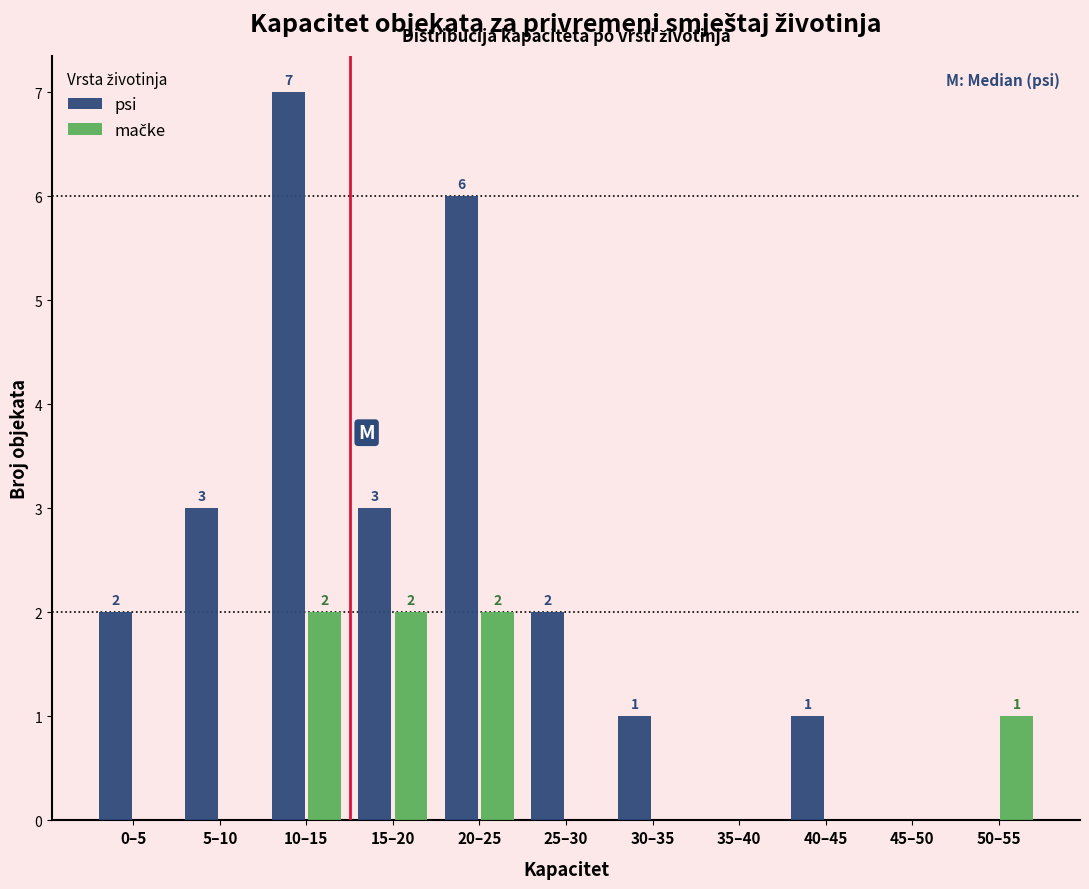

Which series has the largest total across all categories?

psi